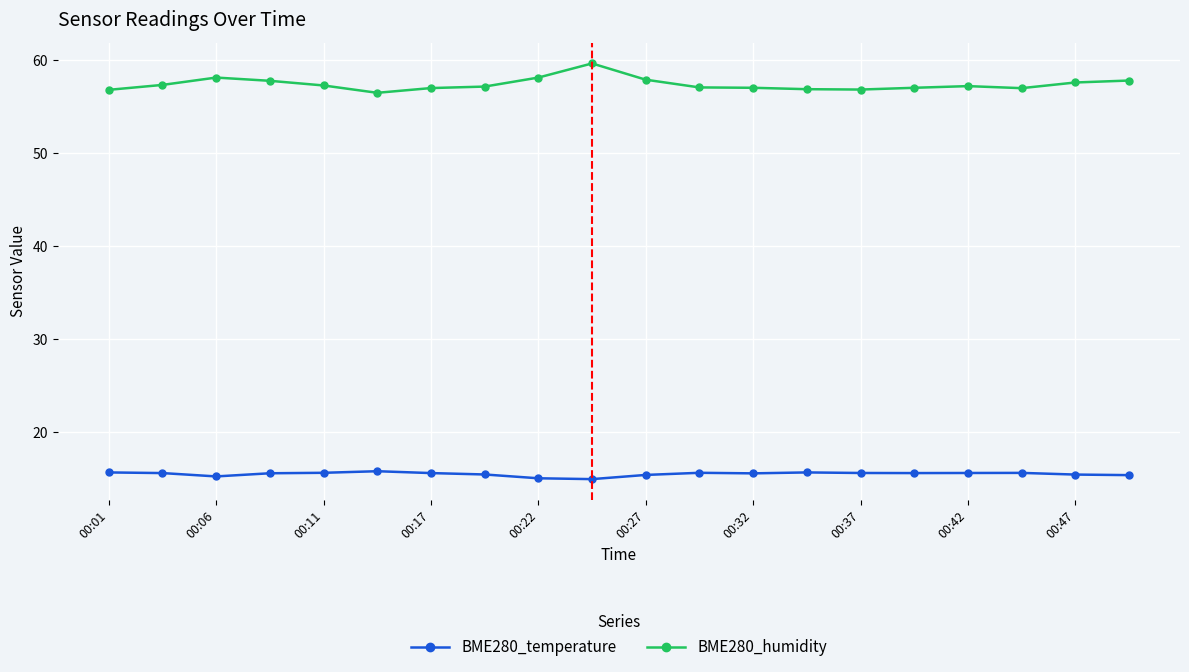

True or false: BME280_humidity has more than 0 points higher than both neighbors.

True